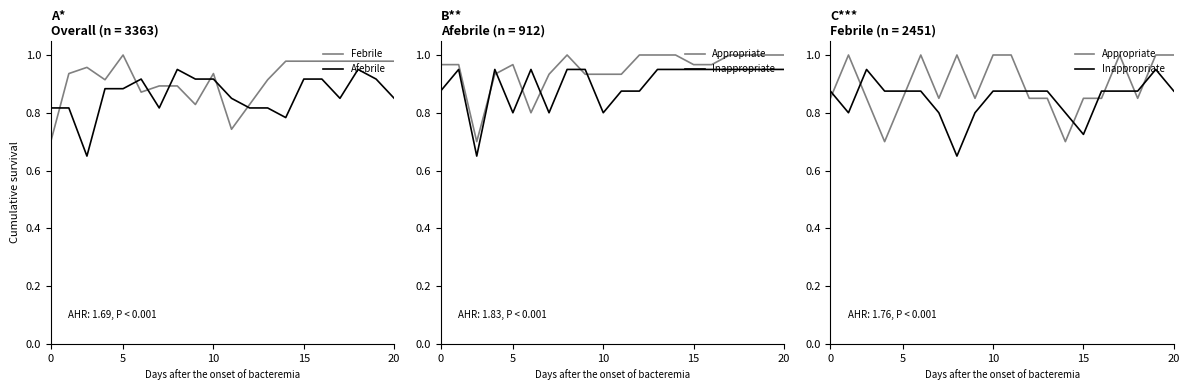

What is the maximum value for Appropriate?

1.0